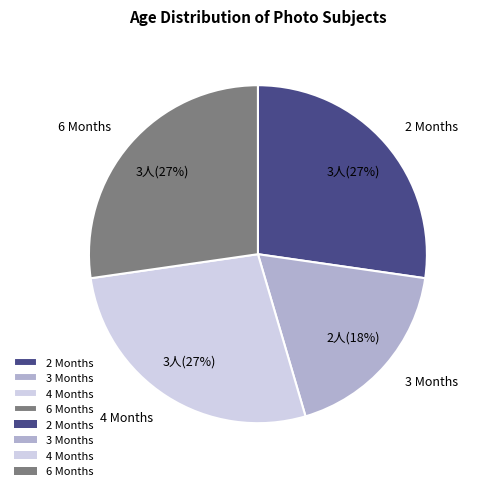

Which category has the smallest portion of the pie?

3 Months